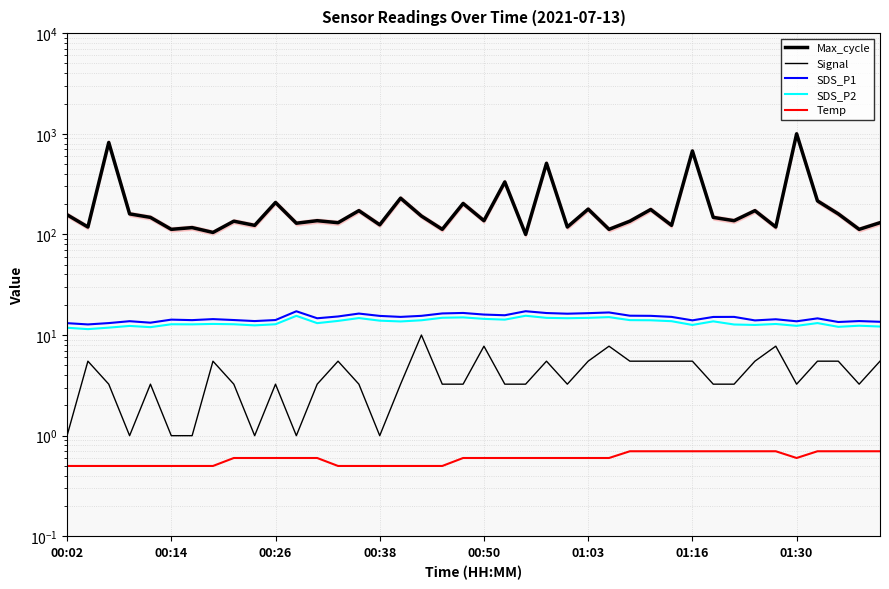

Is it true that SDS_P2 equals 15.0 at 19?

True